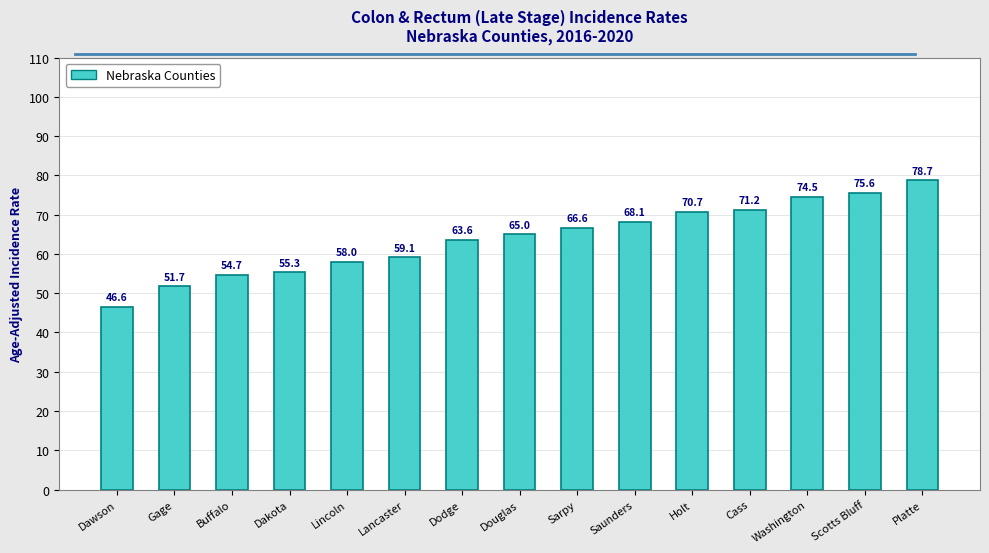

What is the difference between the second highest and second lowest values?

23.9